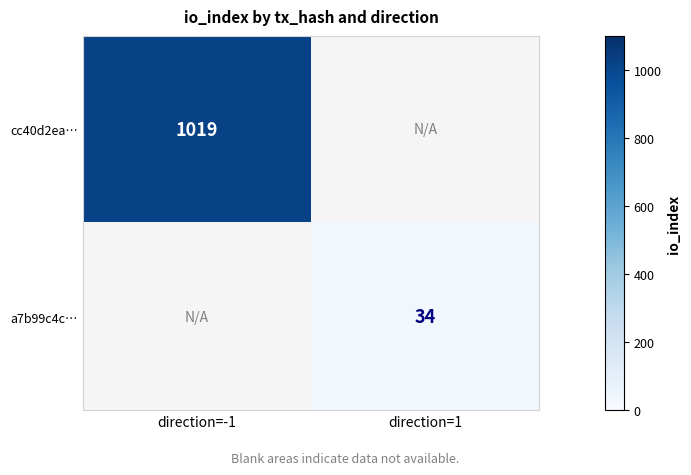

The cc40d2ea… series shows 1466 at direction=-1. True or false?

False